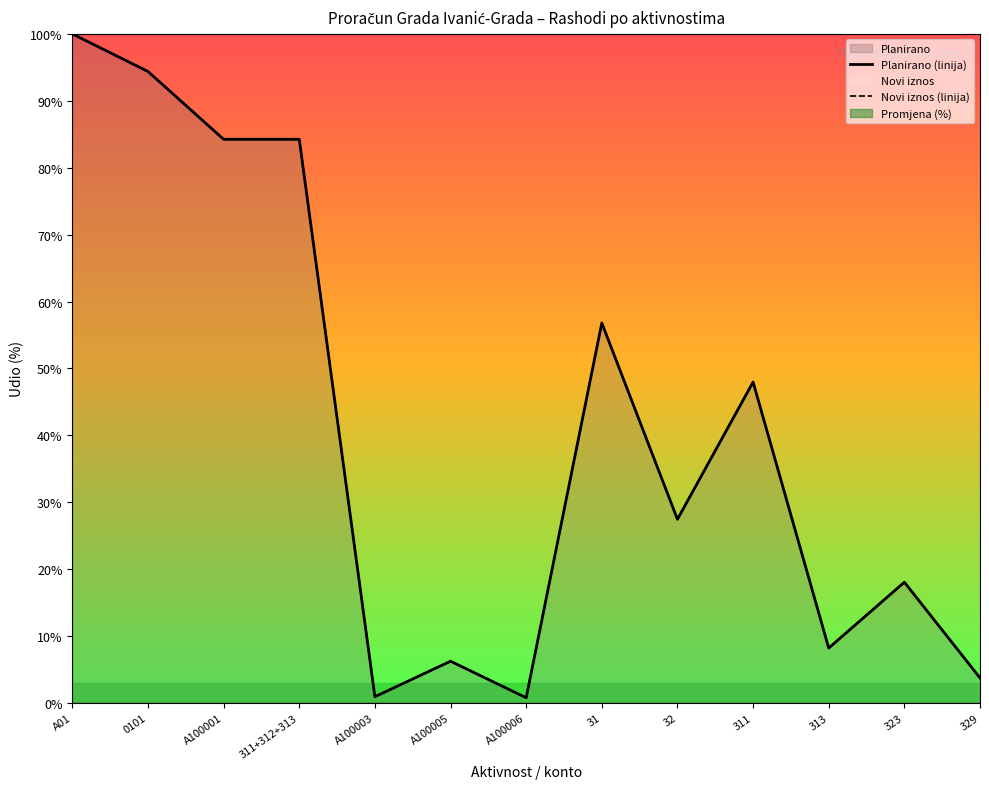

What is the difference between the maximum and minimum values in the Planirano (linija) series?

7315150.0